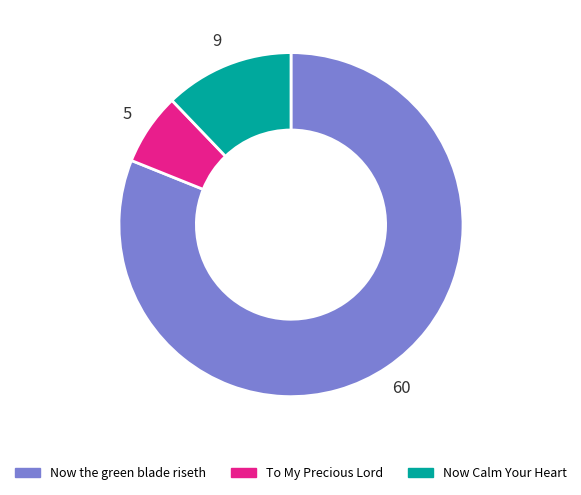

How many segments does this pie chart have?

3